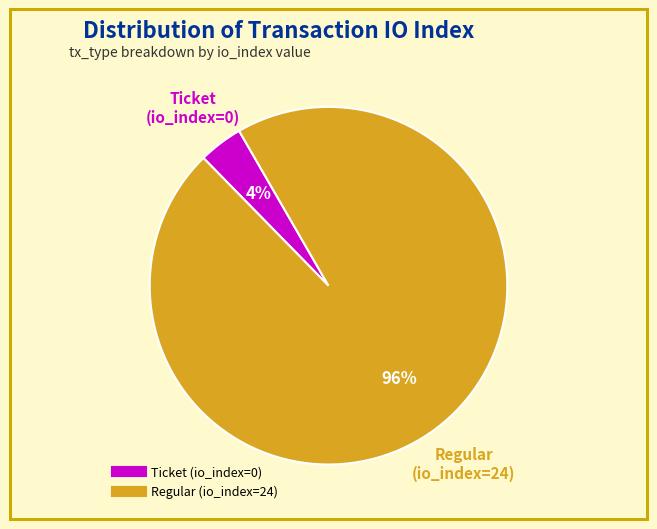

To the nearest percent, what portion does Regular (io_index=24) represent?

96%